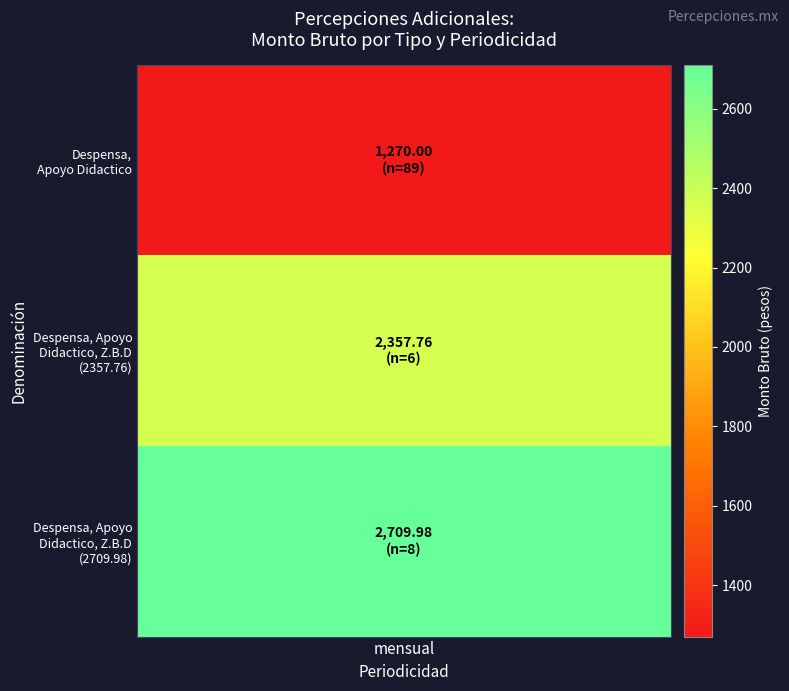

Rank the series by their average value, from highest to lowest.

Despensa, Apoyo Didactico, Z.B.D (2709.98), Despensa, Apoyo Didactico, Z.B.D (2357.76), Despensa, Apoyo Didactico